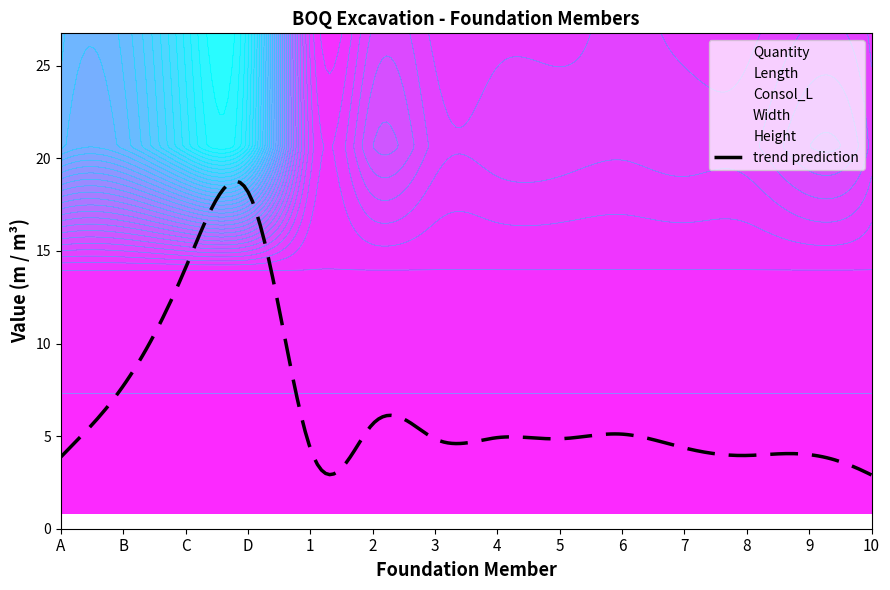

Reading left to right, extract all data points from this chart.

Quantity: 18.7	18.7	24.3	24.3	2.9	4.0	2.9	2.9	2.9	3.4	2.9	2.9	4.0	2.9
Height: 0.8	0.8	0.8	0.8	0.8	0.8	0.8	0.8	0.8	0.8	0.8	0.8	0.8	0.8
Width: 1.0	1.0	1.0	1.0	1.0	1.0	1.0	1.0	1.0	1.0	1.0	1.0	1.0	1.0
Length: 23.4	23.4	30.4	30.4	3.6	5.0	3.6	3.6	3.6	4.2	3.6	3.6	5.0	3.6
Consol_L: 22.4	22.4	29.4	29.4	4.7	7.0	4.7	4.7	4.7	4.2	4.7	4.7	7.0	4.7